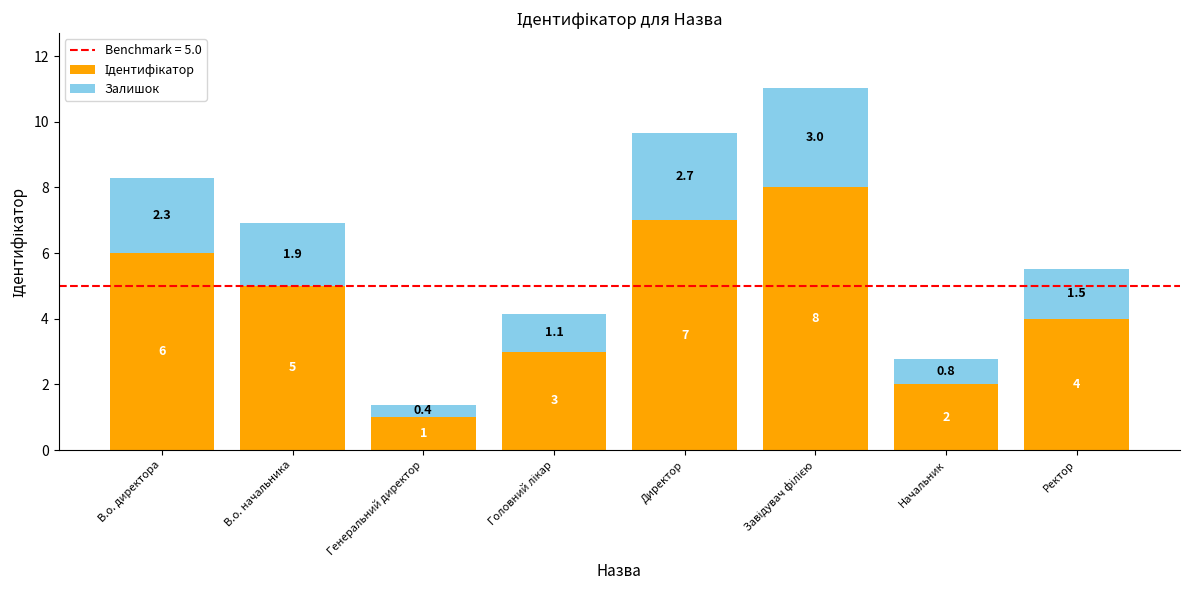

Count the number of data series in this chart.

2